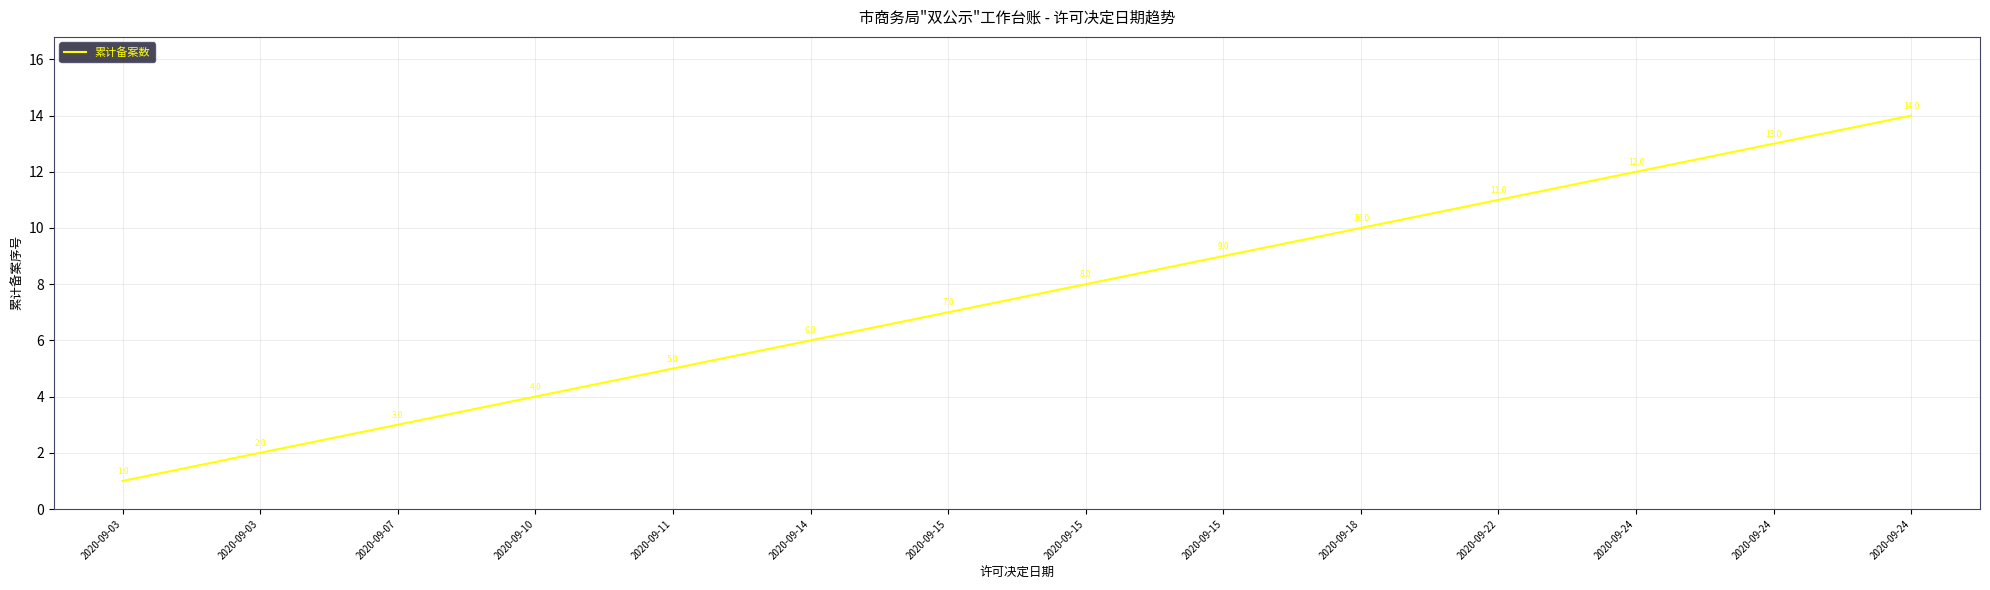

Does the chart display data point markers on the line(s)?

No